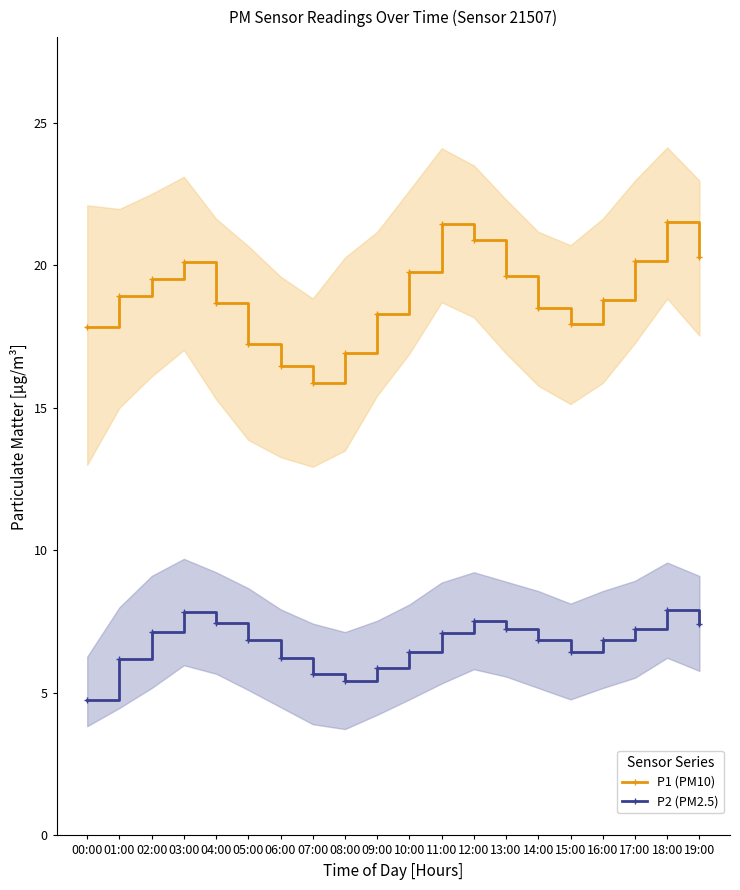

What is the value of the P1 (PM10) point at the 6th from the left?

17.2